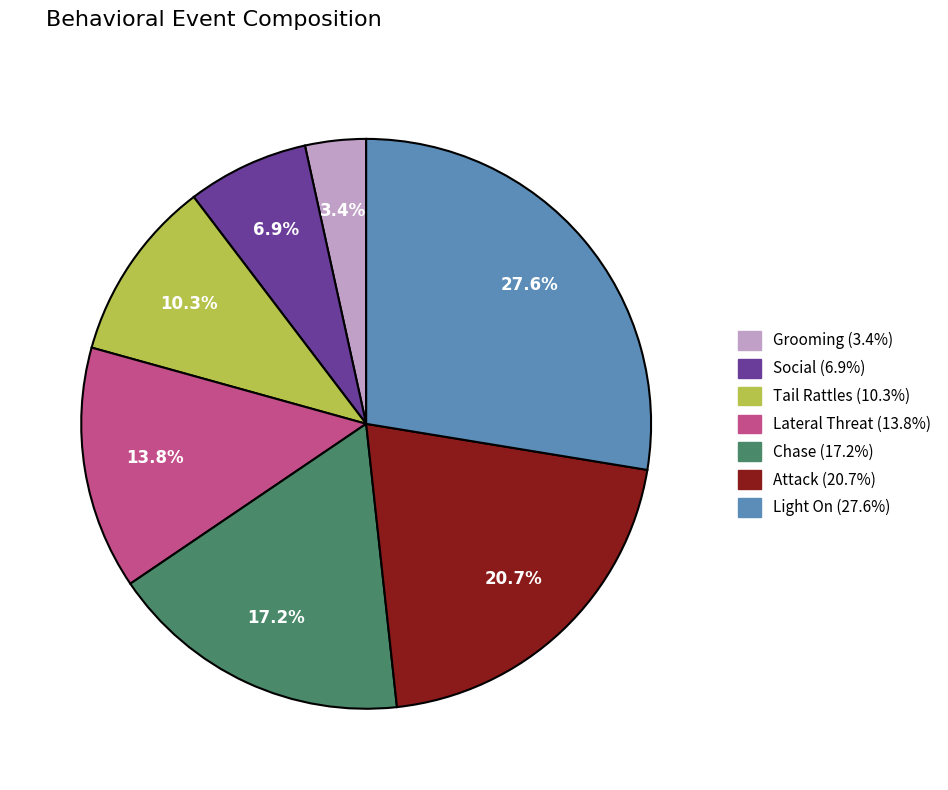

To the nearest percent, what is the average slice percentage?

14%